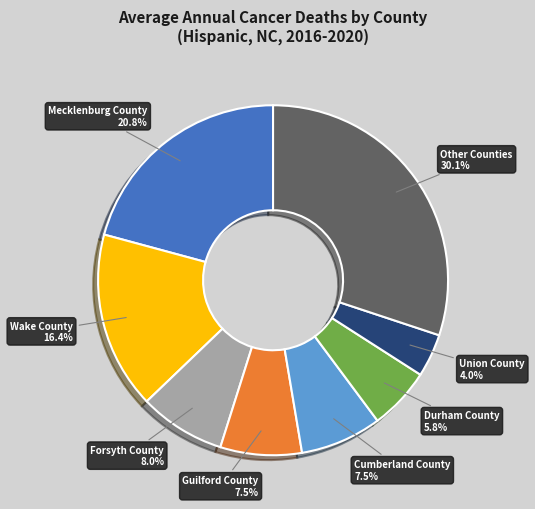

What is the largest slice in the pie chart?

Other Counties